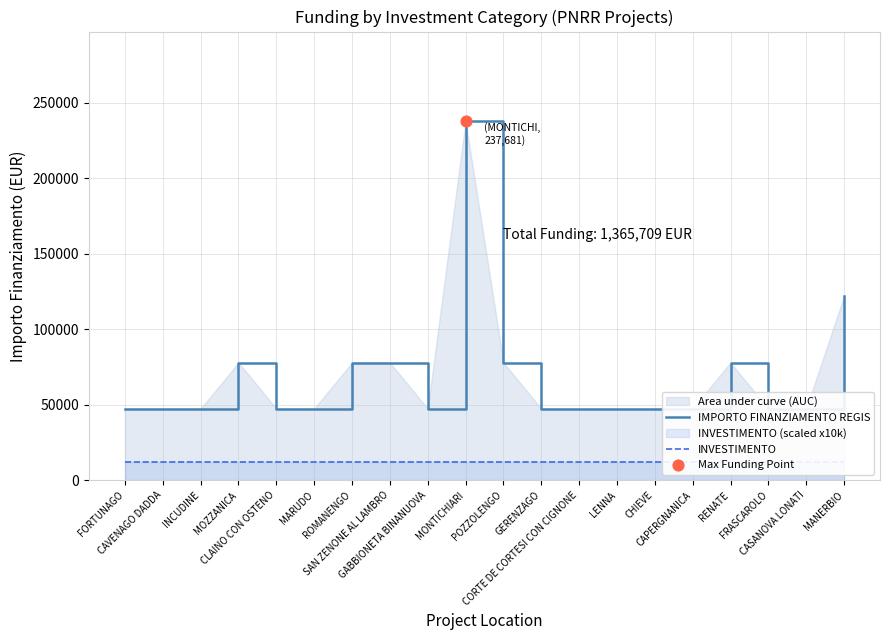

Which series contains the highest Y value?

IMPORTO FINANZIAMENTO REGIS